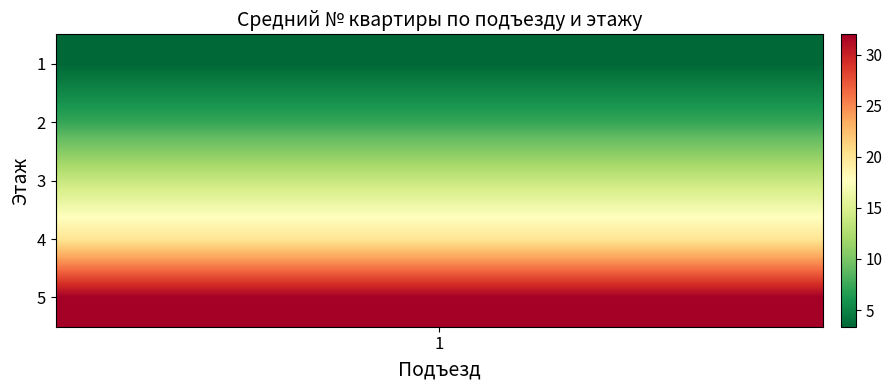

The 5 series shows 1 at 1. True or false?

False